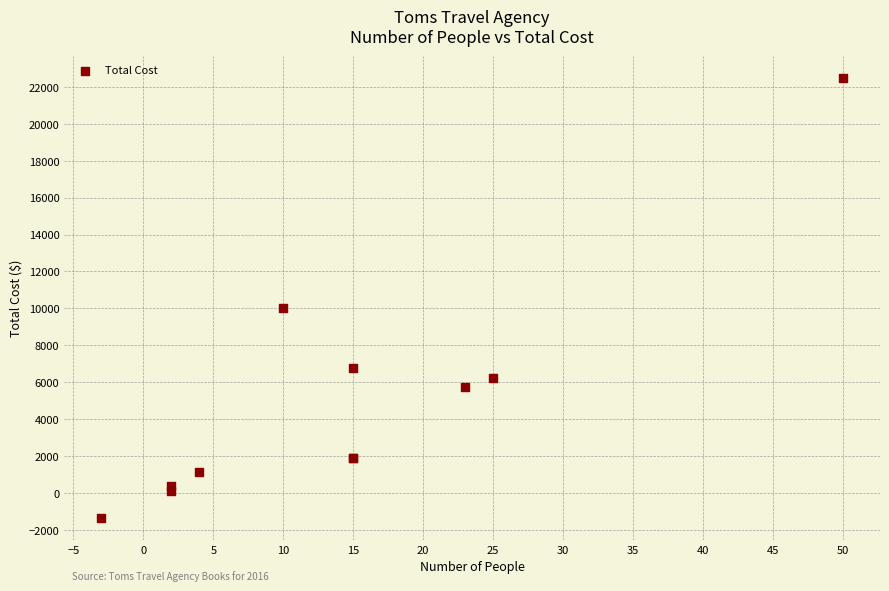

What Y value in the scatter plot is closest to 10566?

10000